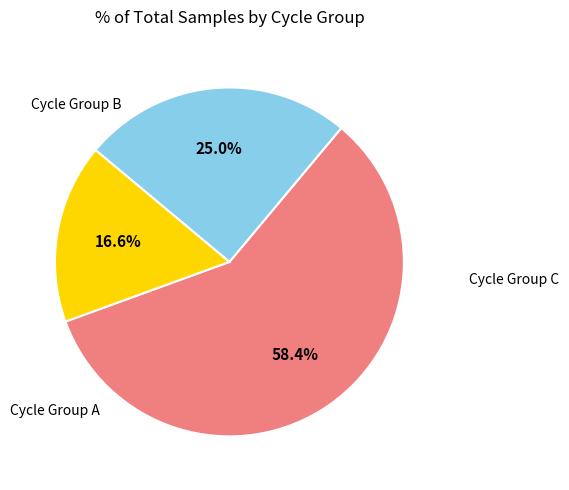

Is there any slice that represents more than half of the pie?

Yes